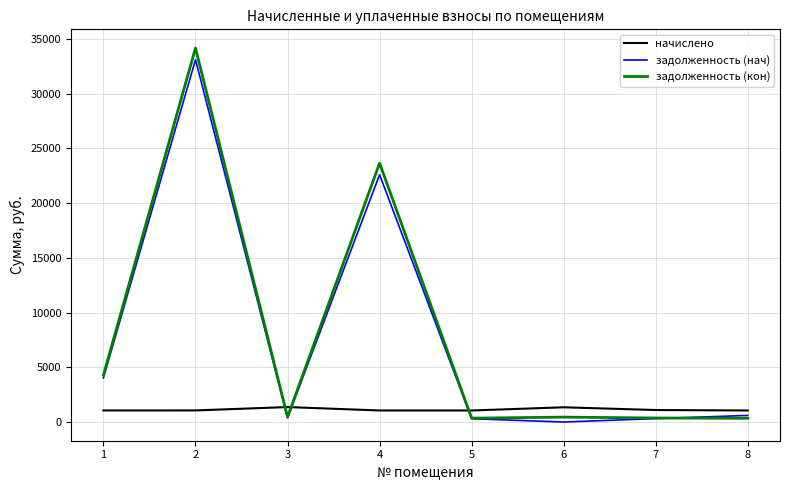

How many lines are shown in the chart?

3